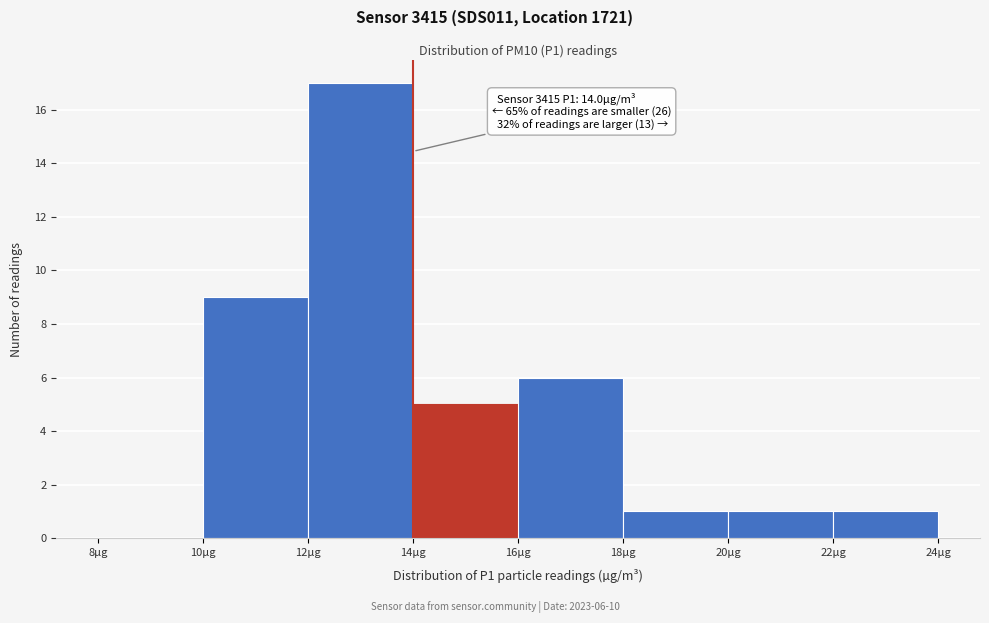

Which range on the x-axis has the tallest bar?

12 to 14